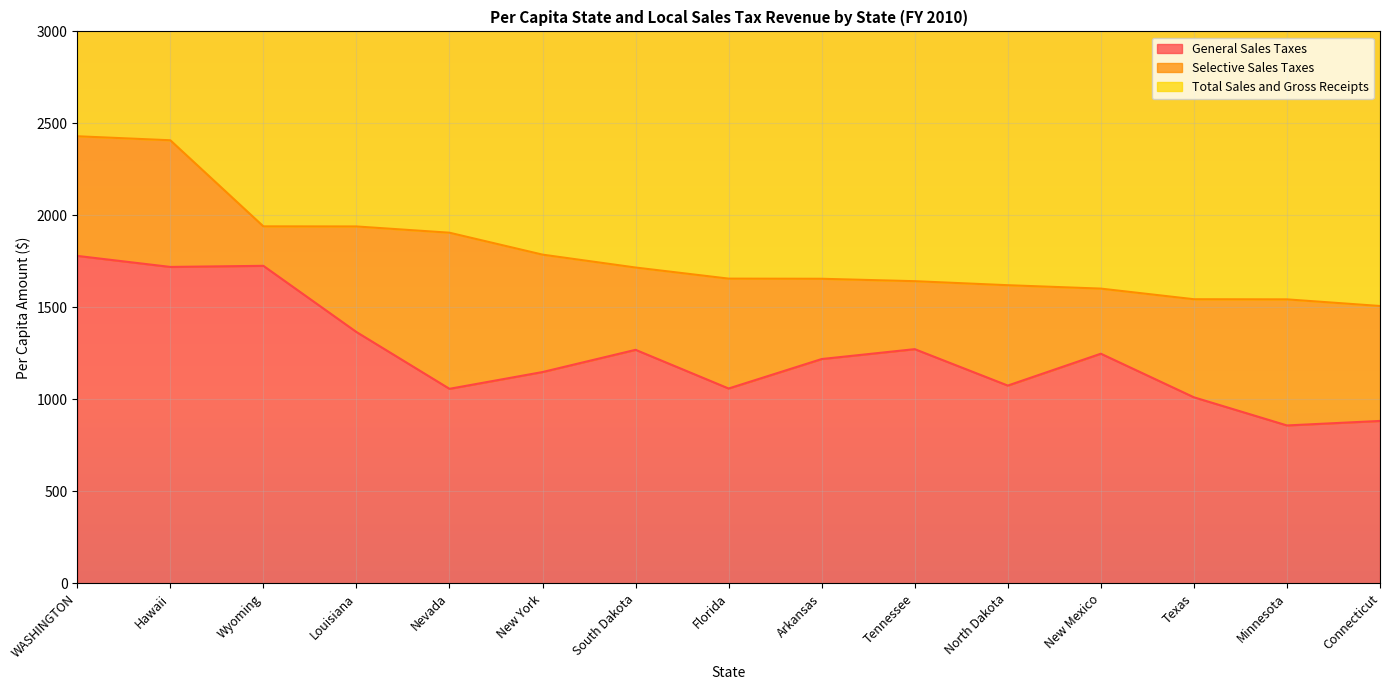

What position from the left is New York?

6